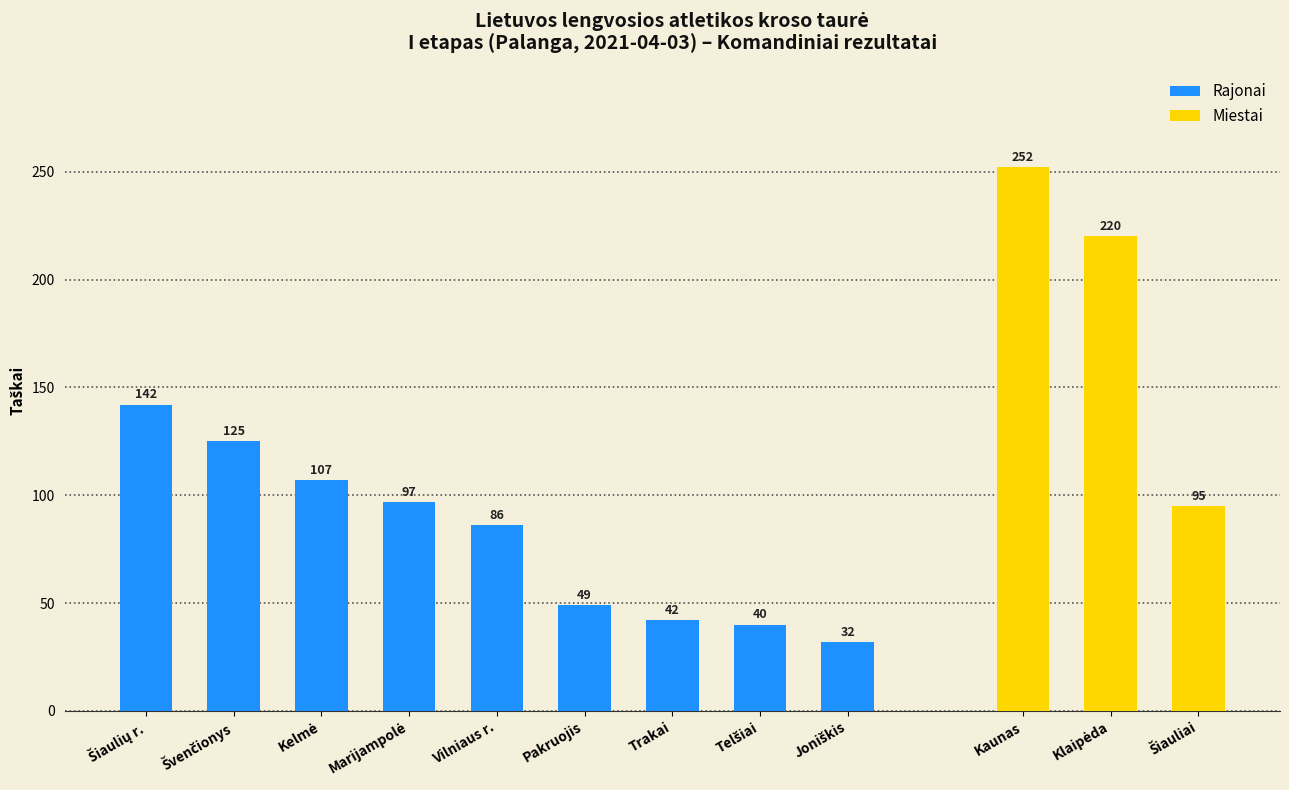

What is the sum of the Rajonai values at Vilniaus r. and Pakruojis?

135